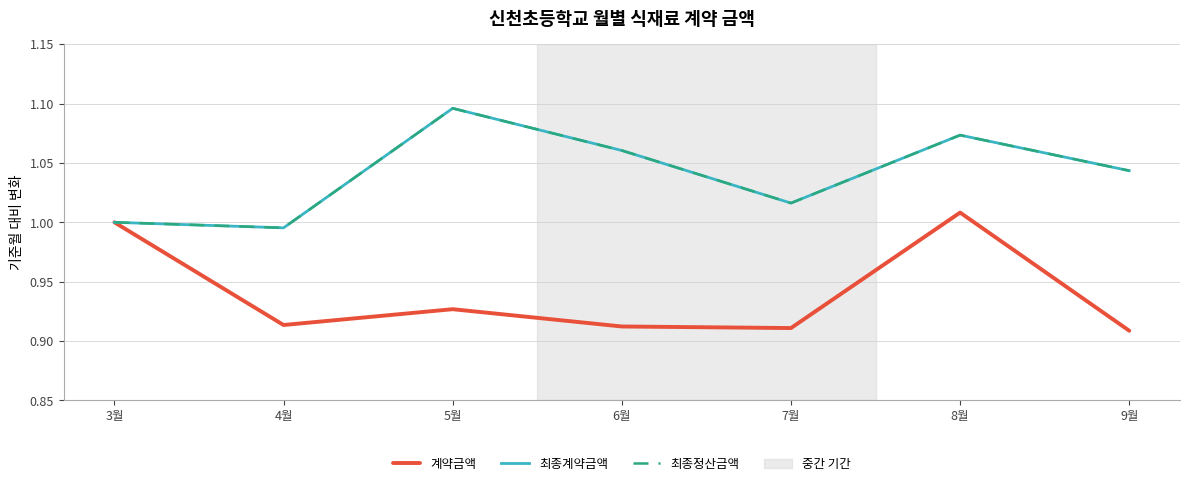

Is this an area chart (filled region under the line)?

No